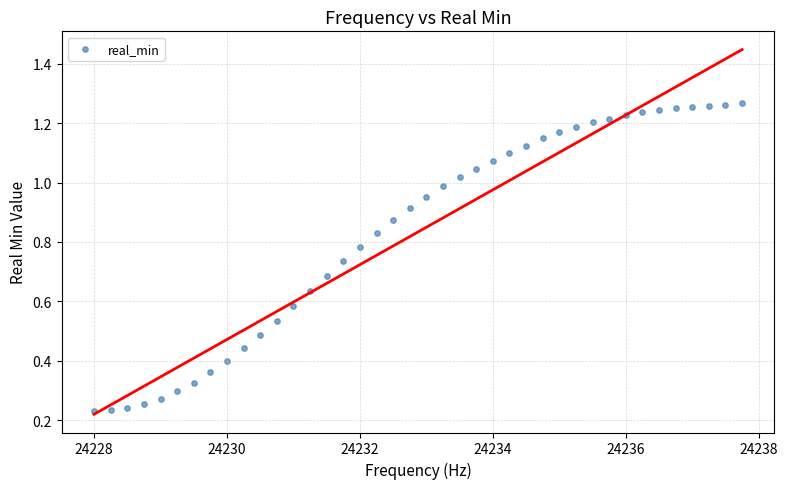

What is the range of X values (max minus min)?

9.8